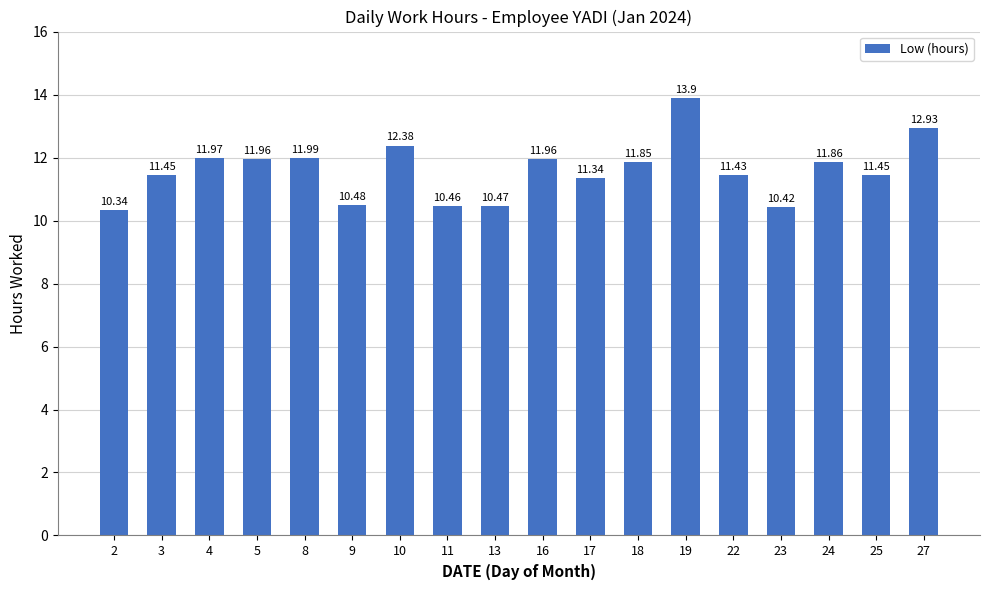

True or false: the data shows 3.3 at 16.

False